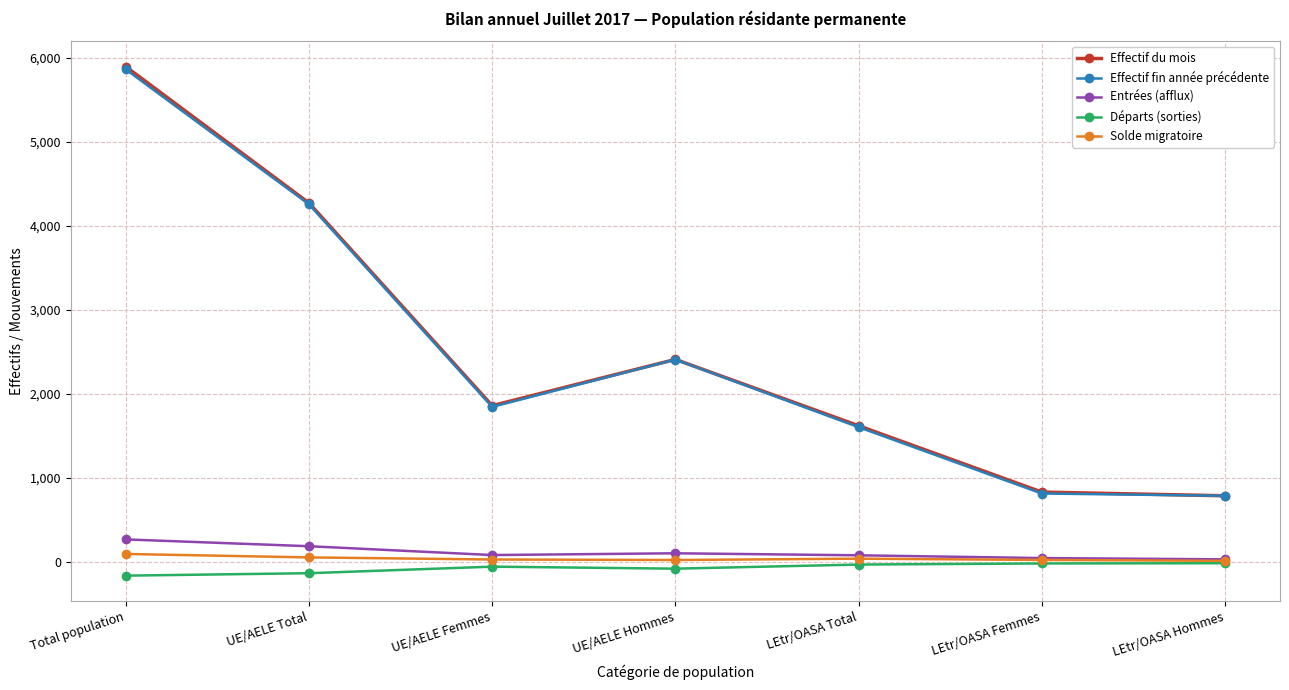

What is the lowest value of the Départs (sorties) series?

-161